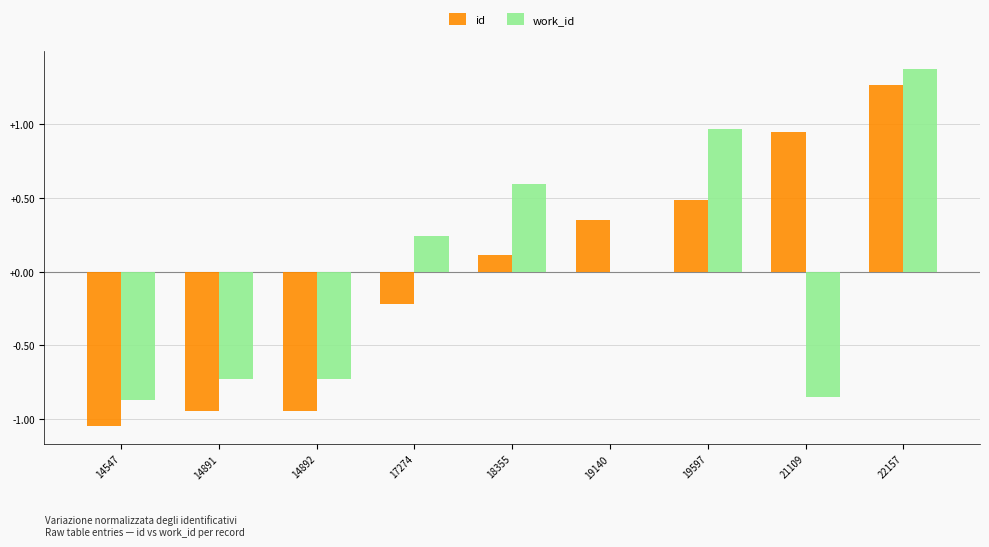

How many data points does each series have?

9